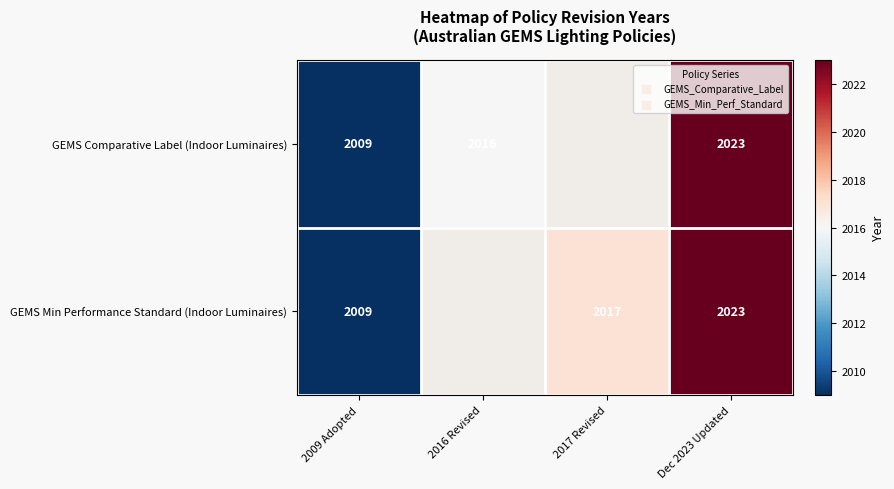

What is the sum of the GEMS Comparative Label (Indoor Luminaires) values at 2016 Revised and Dec 2023 Updated?

4039